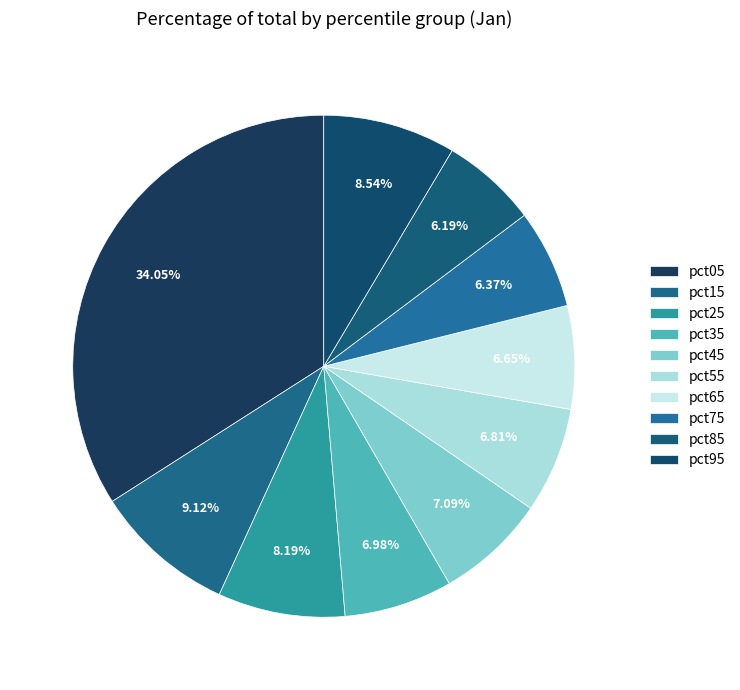

To the nearest percent, what portion does pct75 represent?

6%